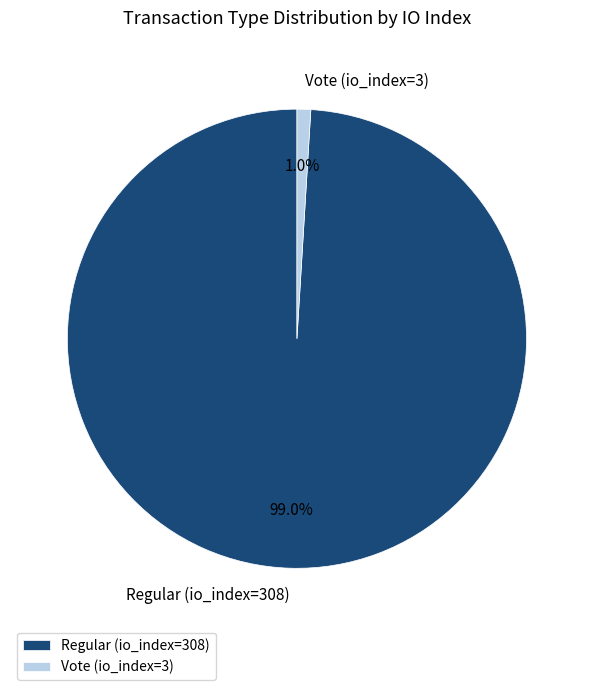

Between Vote (io_index=3) and Regular (io_index=308), which is larger?

Regular (io_index=308)